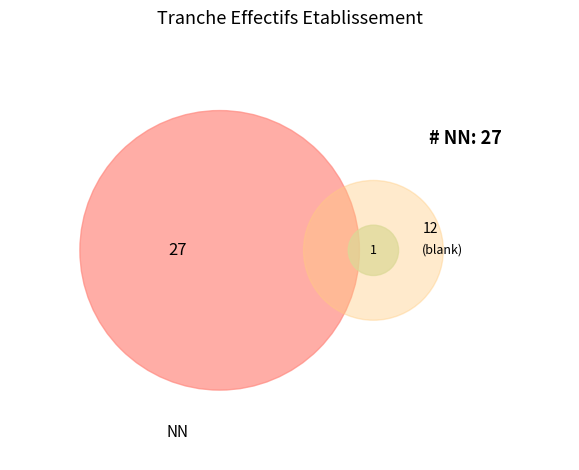

Rank the categories by value from highest to lowest.

NN, other